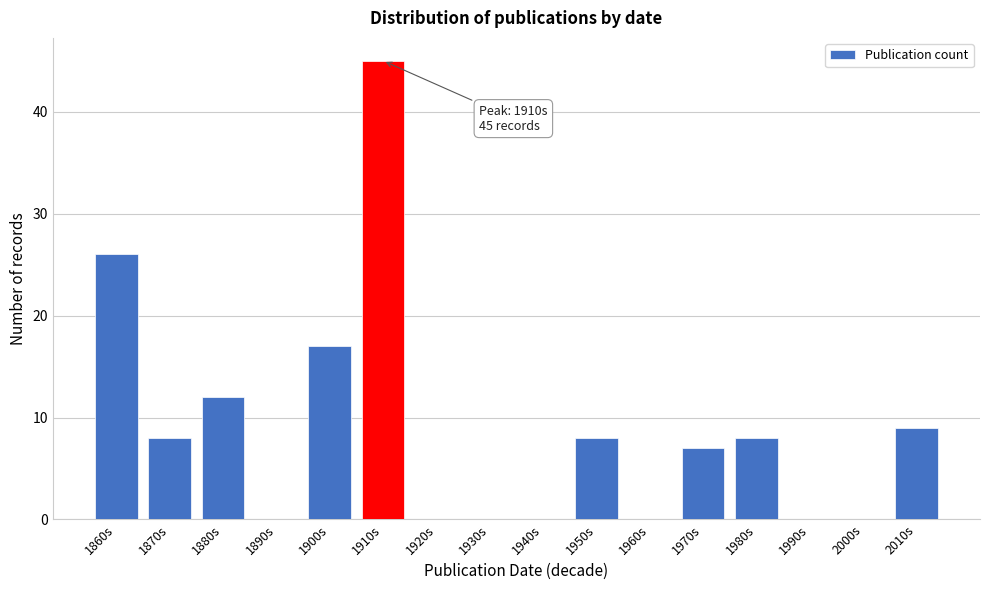

Reading left to right, what are all the values shown in this chart?

1860s=26	1870s=8	1880s=12	1890s=0	1900s=17	1910s=45	1920s=0	1930s=0	1940s=0	1950s=8	1960s=0	1970s=7	1980s=8	1990s=0	2000s=0	2010s=9